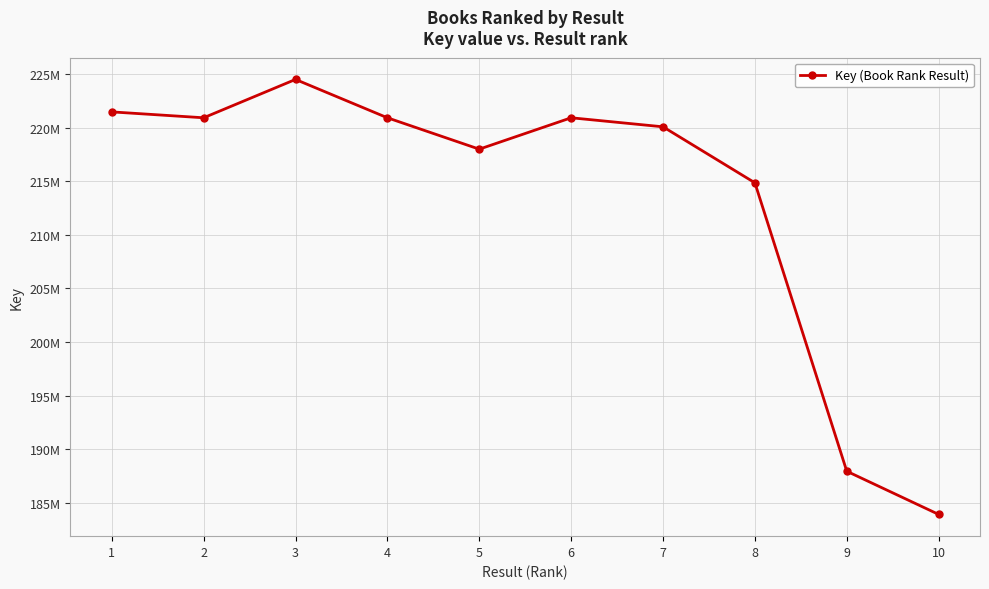

What is the maximum value shown in the chart?

224496953